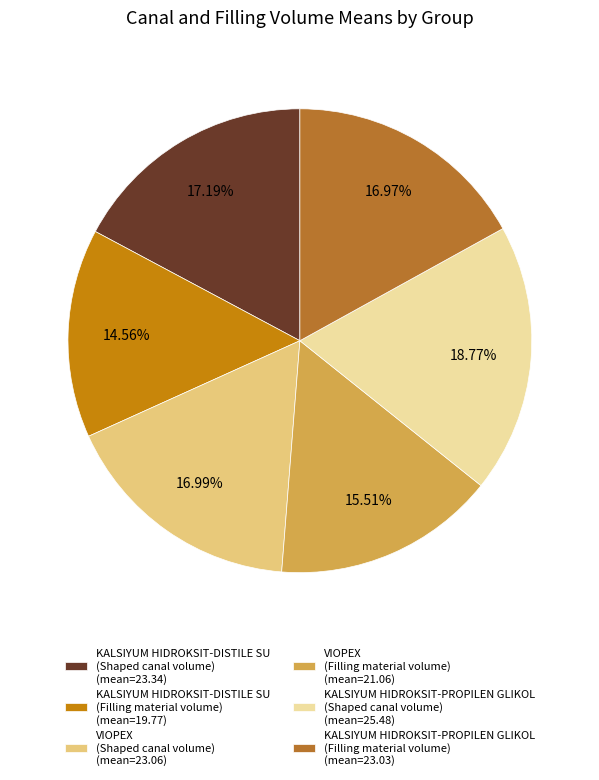

Is VIOPEX (Shaped canal volume) (mean=23.06) the majority of the pie?

No